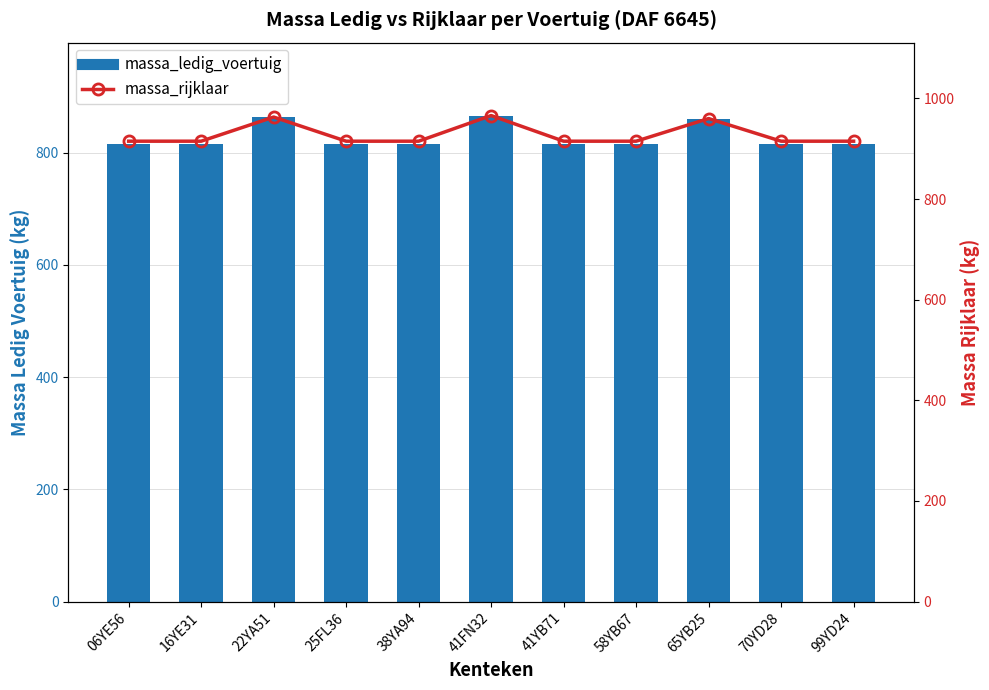

What is the sum of the massa_ledig_voertuig values at 25FL36 and 06YE56?

1630